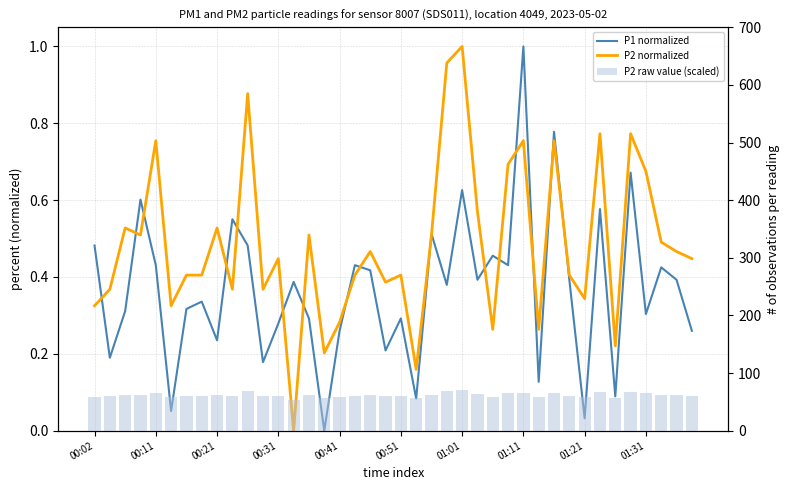

What is the difference between the maximum and minimum values in the P2 normalized series?

1.0